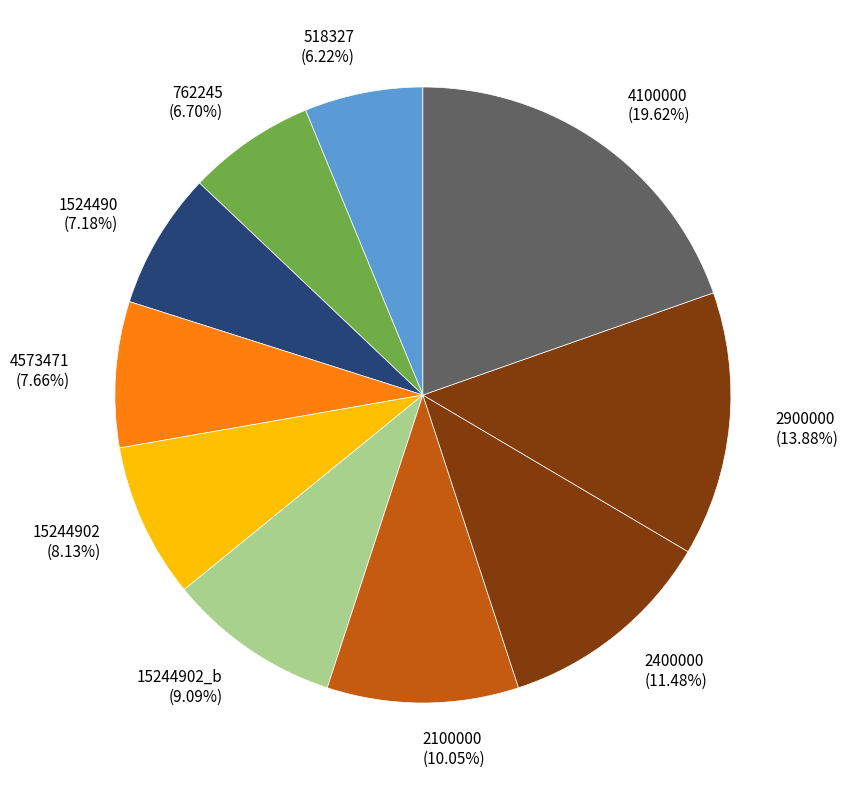

To the nearest percent, what is the difference between the 2400000 and 518327 slice percentages?

5%